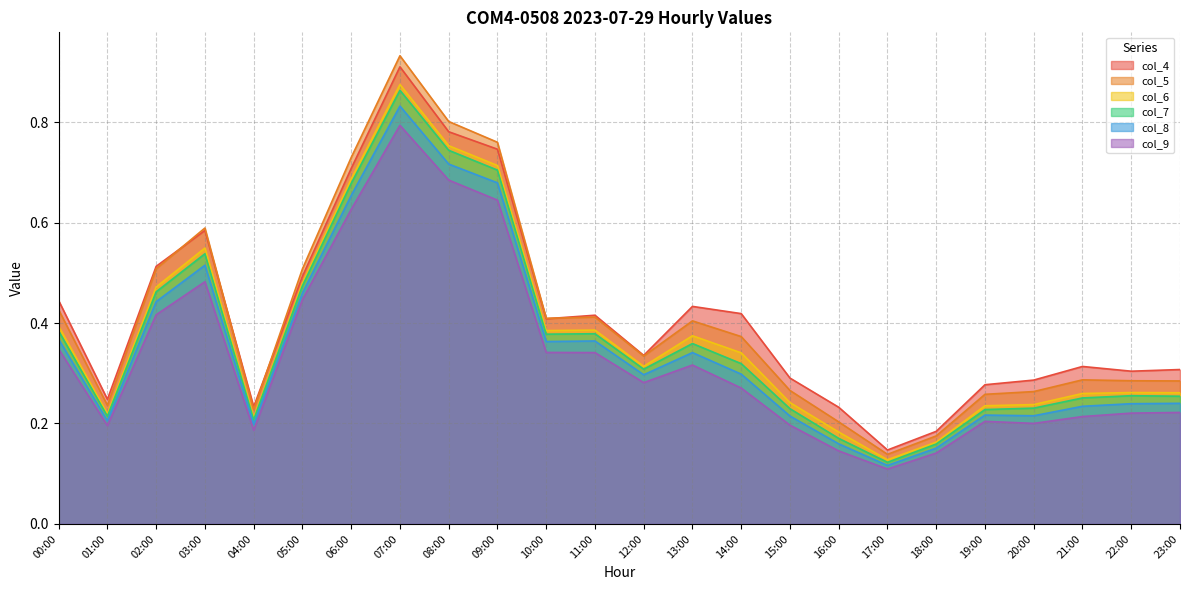

Reading right to left, list all the values displayed in this chart.

col_4: 23:00=0.3	22:00=0.3	21:00=0.3	20:00=0.3	19:00=0.3	18:00=0.2	17:00=0.1	16:00=0.2	15:00=0.3	14:00=0.4	13:00=0.4	12:00=0.3	11:00=0.4	10:00=0.4	09:00=0.7	08:00=0.8	07:00=0.9	06:00=0.7	05:00=0.5	04:00=0.2	03:00=0.6	02:00=0.5	01:00=0.2	00:00=0.4
col_5: 23:00=0.3	22:00=0.3	21:00=0.3	20:00=0.3	19:00=0.3	18:00=0.2	17:00=0.1	16:00=0.2	15:00=0.3	14:00=0.4	13:00=0.4	12:00=0.3	11:00=0.4	10:00=0.4	09:00=0.8	08:00=0.8	07:00=0.9	06:00=0.7	05:00=0.5	04:00=0.2	03:00=0.6	02:00=0.5	01:00=0.2	00:00=0.4
col_6: 23:00=0.3	22:00=0.3	21:00=0.3	20:00=0.2	19:00=0.2	18:00=0.2	17:00=0.1	16:00=0.2	15:00=0.2	14:00=0.3	13:00=0.4	12:00=0.3	11:00=0.4	10:00=0.4	09:00=0.7	08:00=0.8	07:00=0.9	06:00=0.7	05:00=0.5	04:00=0.2	03:00=0.5	02:00=0.5	01:00=0.2	00:00=0.4
col_7: 23:00=0.3	22:00=0.3	21:00=0.3	20:00=0.2	19:00=0.2	18:00=0.2	17:00=0.1	16:00=0.2	15:00=0.2	14:00=0.3	13:00=0.4	12:00=0.3	11:00=0.4	10:00=0.4	09:00=0.7	08:00=0.7	07:00=0.9	06:00=0.7	05:00=0.5	04:00=0.2	03:00=0.5	02:00=0.5	01:00=0.2	00:00=0.4
col_8: 23:00=0.2	22:00=0.2	21:00=0.2	20:00=0.2	19:00=0.2	18:00=0.2	17:00=0.1	16:00=0.2	15:00=0.2	14:00=0.3	13:00=0.3	12:00=0.3	11:00=0.4	10:00=0.4	09:00=0.7	08:00=0.7	07:00=0.8	06:00=0.7	05:00=0.5	04:00=0.2	03:00=0.5	02:00=0.4	01:00=0.2	00:00=0.4
col_9: 23:00=0.2	22:00=0.2	21:00=0.2	20:00=0.2	19:00=0.2	18:00=0.1	17:00=0.1	16:00=0.1	15:00=0.2	14:00=0.3	13:00=0.3	12:00=0.3	11:00=0.3	10:00=0.3	09:00=0.6	08:00=0.7	07:00=0.8	06:00=0.6	05:00=0.4	04:00=0.2	03:00=0.5	02:00=0.4	01:00=0.2	00:00=0.3